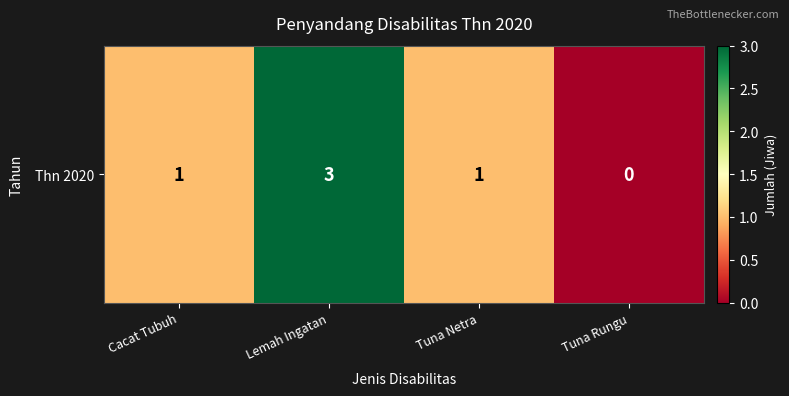

What is the change in value from Cacat Tubuh to Tuna Rungu?

-1